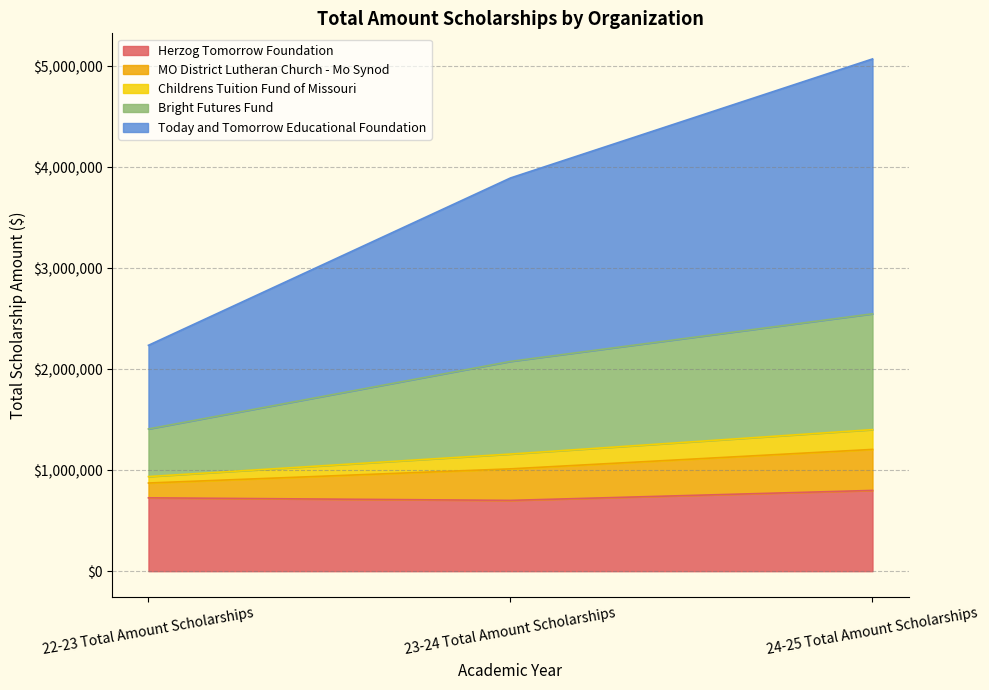

At which category is the sum across all series the highest?

24-25 Total Amount Scholarships